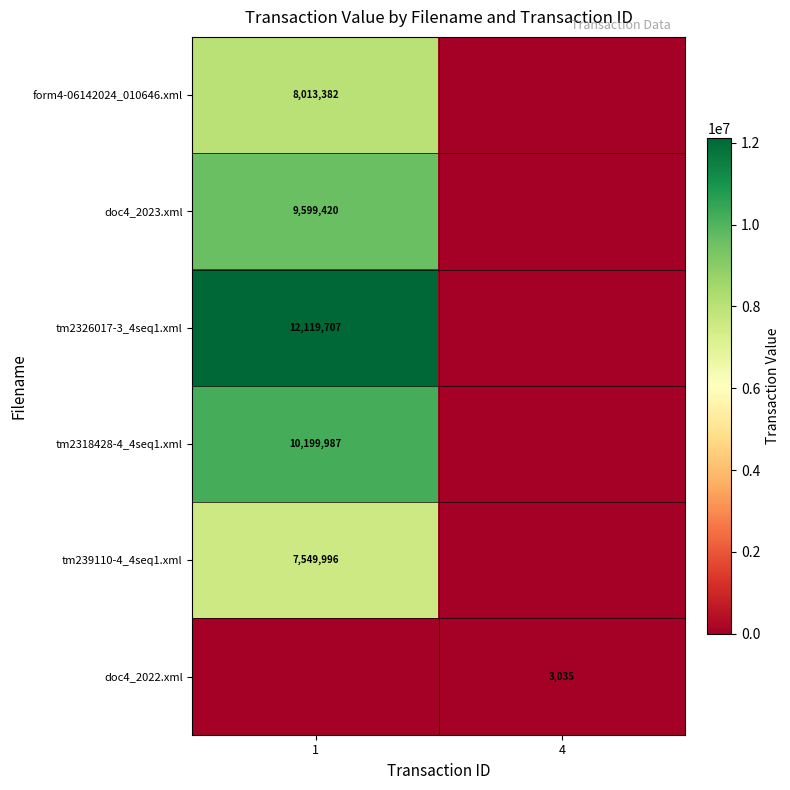

The doc4_2022.xml series shows 5317 at 4. True or false?

False